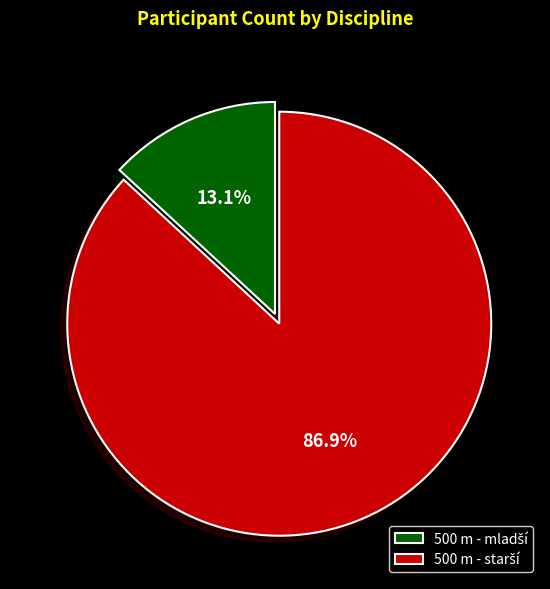

Is there any slice that represents more than half of the pie?

Yes